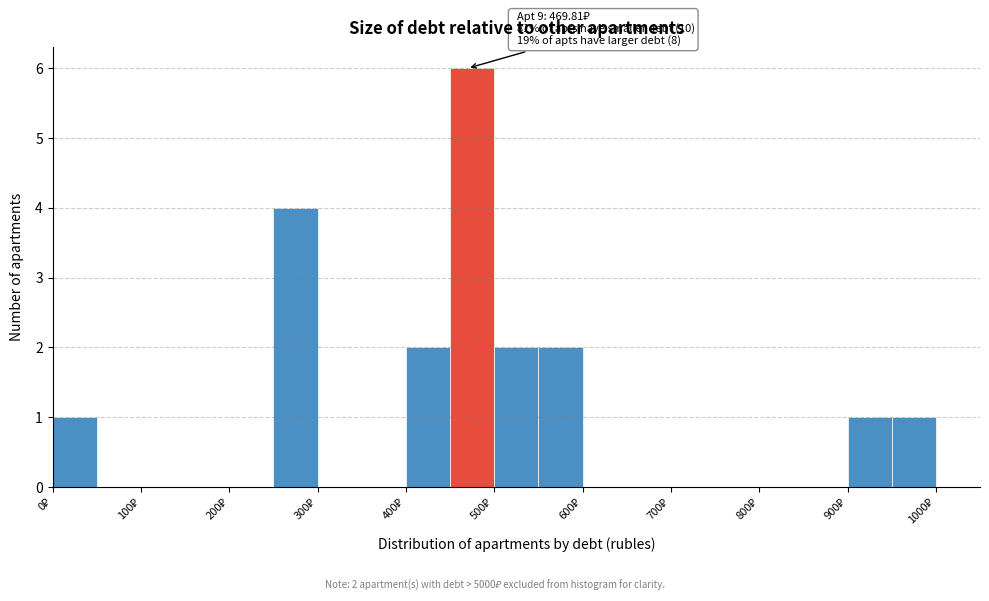

Which range on the x-axis has the tallest bar?

450 to 500